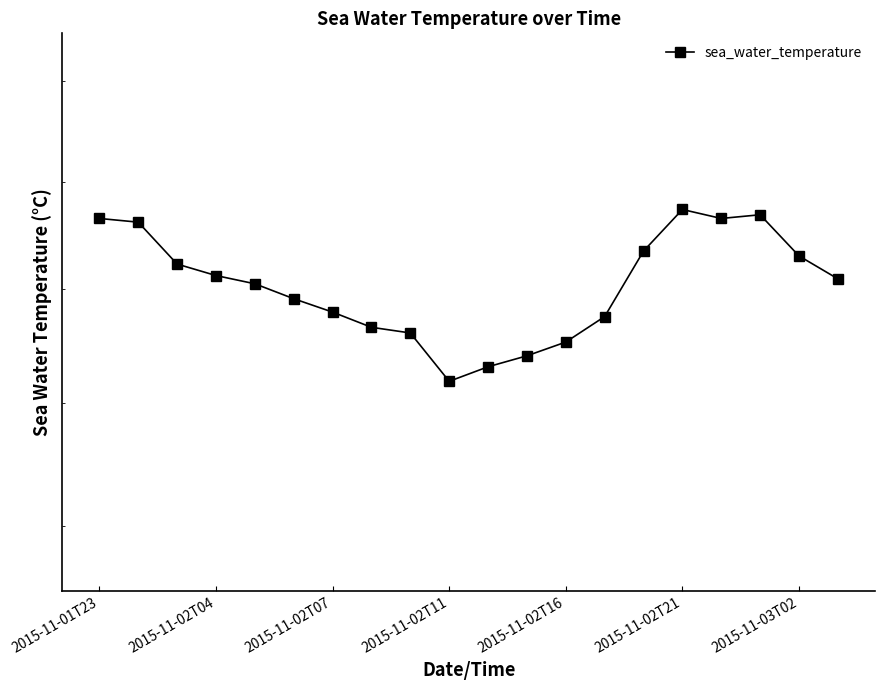

What is the maximum value shown in the chart?

31.5